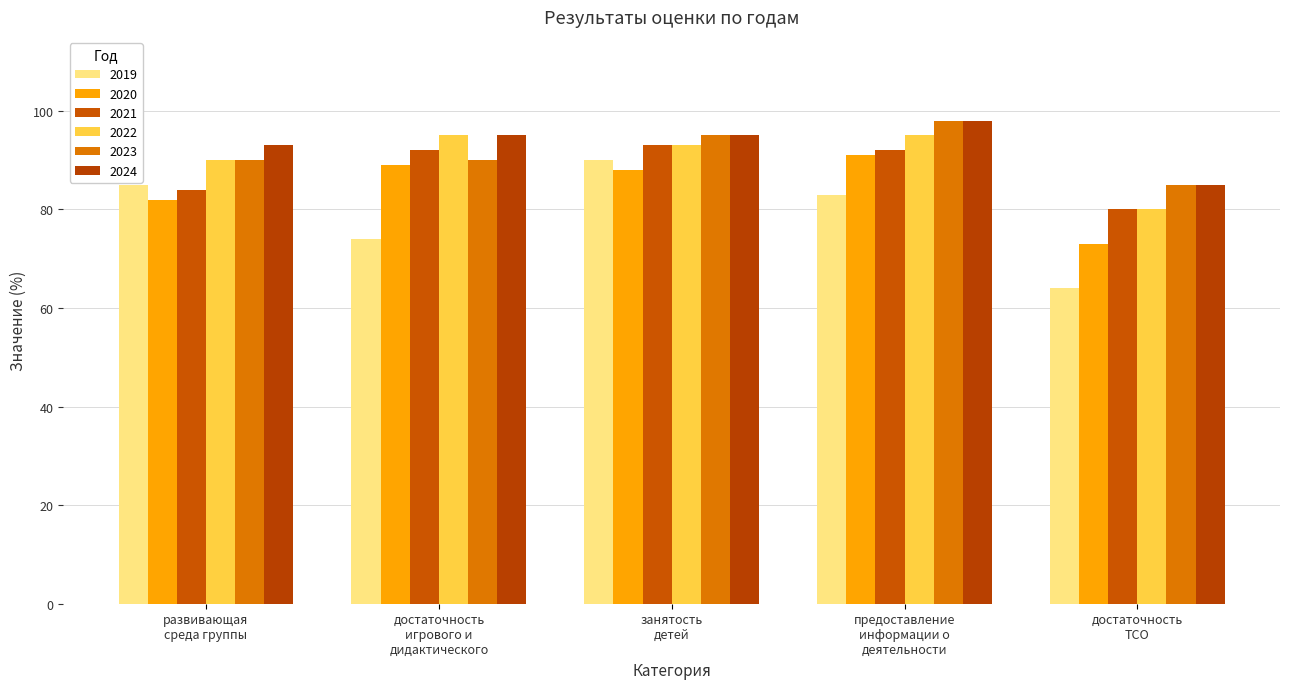

What is the label of the 3rd bar from the right?

занятость
детей